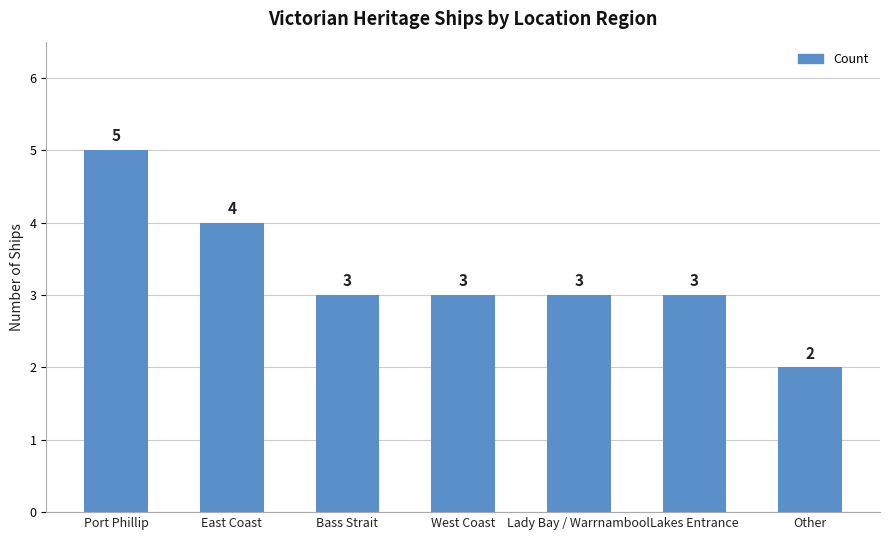

Reading left to right, list all the values displayed in this chart.

Port Phillip=5	East Coast=4	Bass Strait=3	West Coast=3	Lady Bay / Warrnambool=3	Lakes Entrance=3	Other=2